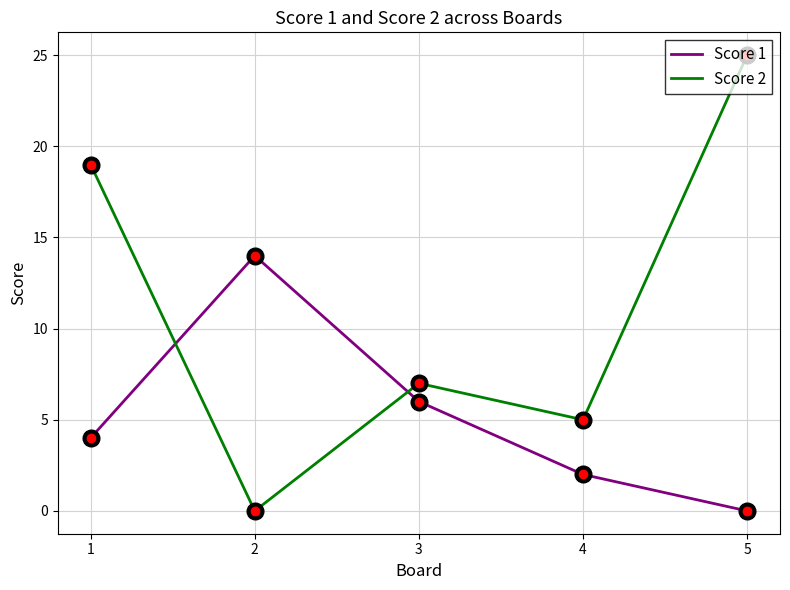

Reading left to right, extract all data points from this chart.

Score 1: 1=4	2=14	3=6	4=2	5=0
Score 2: 1=19	2=0	3=7	4=5	5=25